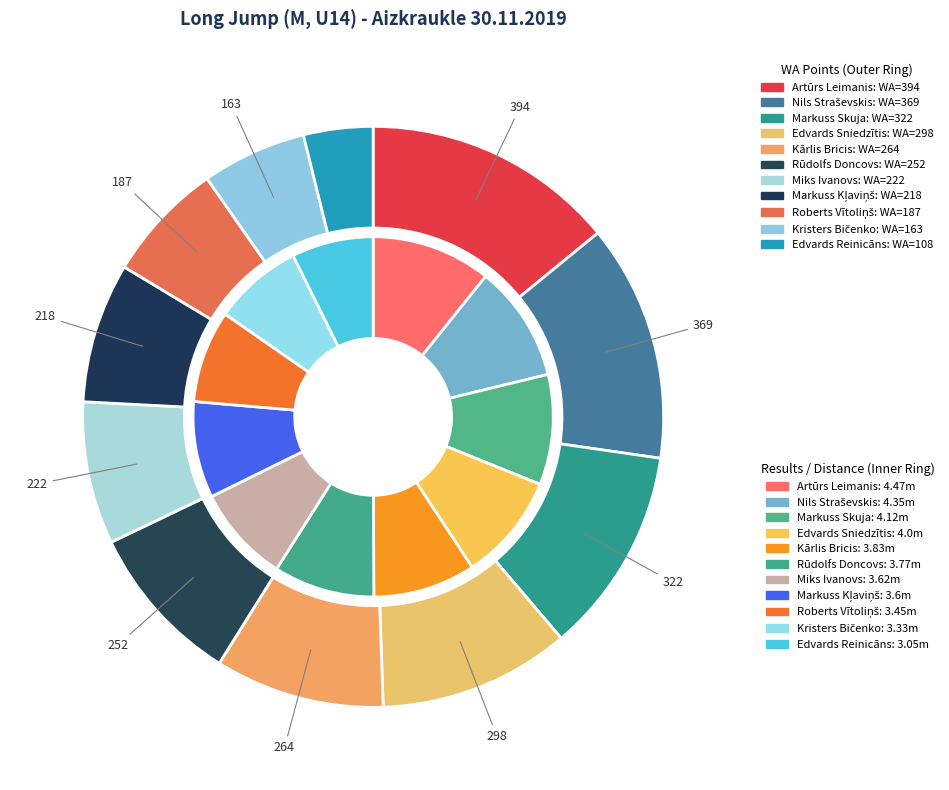

Which slice is the smallest?

Edvards Reinicāns